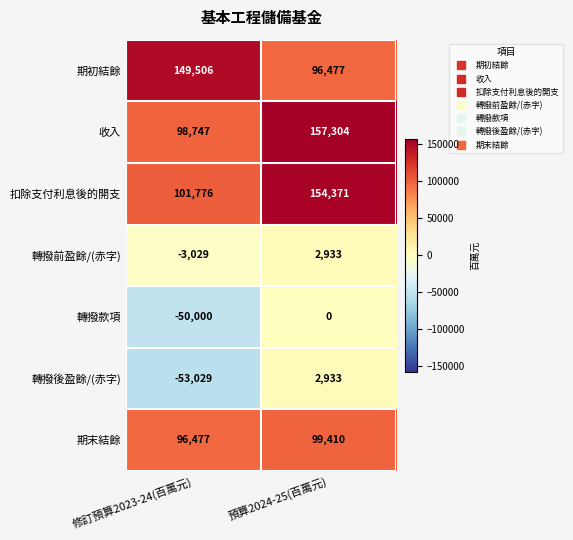

Is it true that 轉撥款項 equals -10162 at 修訂預算2023-24(百萬元)?

False